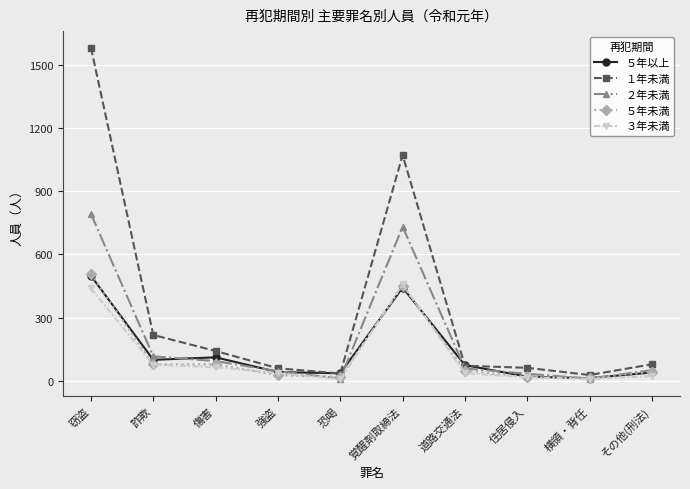

In ２年未満, how many points are higher than both neighbors (excluding endpoints)?

1